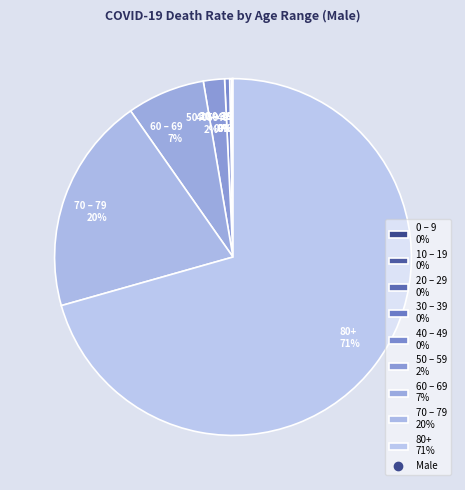

Which slice represents more than half of the pie?

80+